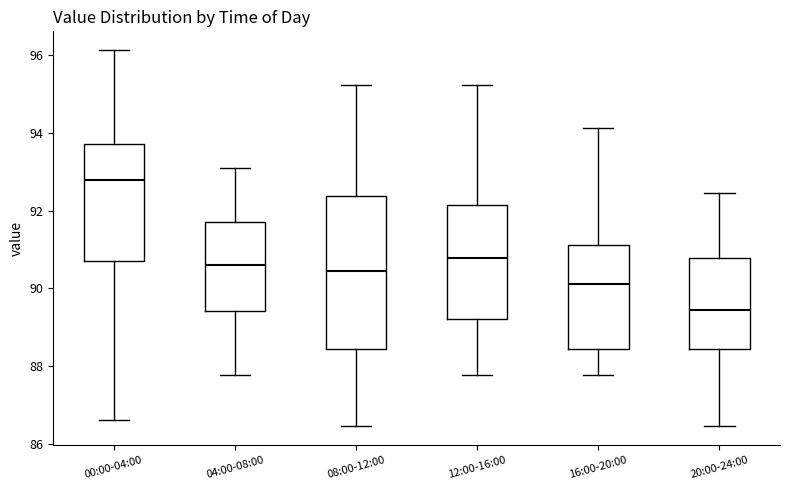

Reading left to right, transcribe this box plot: for each box, give where its median line is, the range the box spans, and where its two whiskers end, as read against the y-axis. The values are not printed on the chart, so give them approximately, as read against the axis.

00:00-04:00: median 92.8, box 90.8 to 93.8, whiskers 86.6 to 96.2
04:00-08:00: median 90.6, box 89.4 to 91.6, whiskers 87.8 to 93.2
08:00-12:00: median 90.4, box 88.4 to 92.4, whiskers 86.4 to 95.2
12:00-16:00: median 90.8, box 89.2 to 92.2, whiskers 87.8 to 95.2
16:00-20:00: median 90.2, box 88.4 to 91.2, whiskers 87.8 to 94.2
20:00-24:00: median 89.4, box 88.4 to 90.8, whiskers 86.4 to 92.4